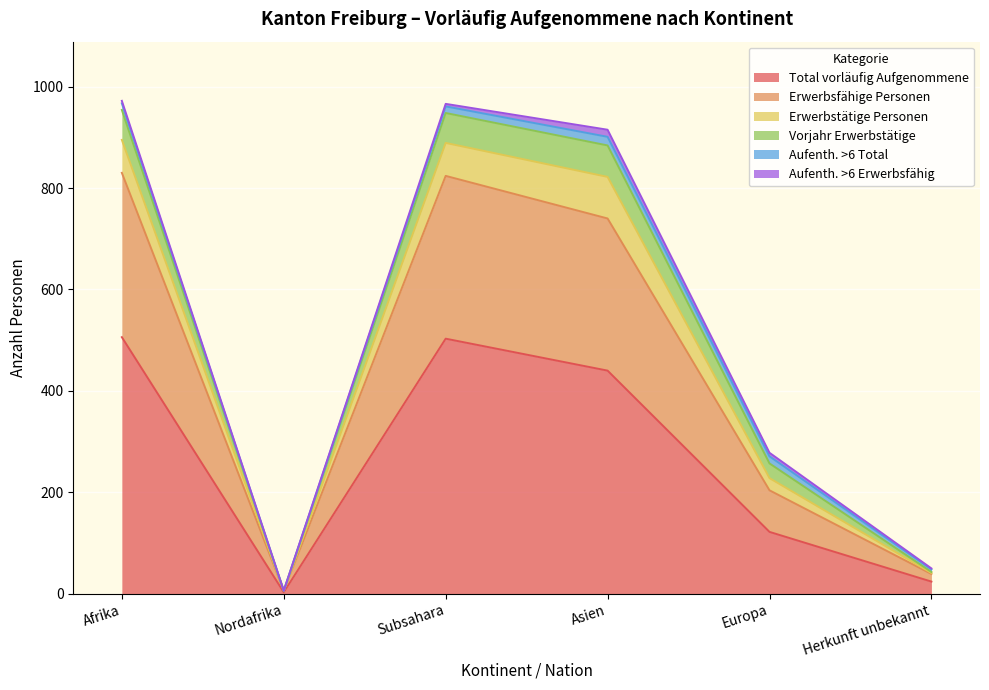

What is the maximum value for Total vorläufig Aufgenommene?

506